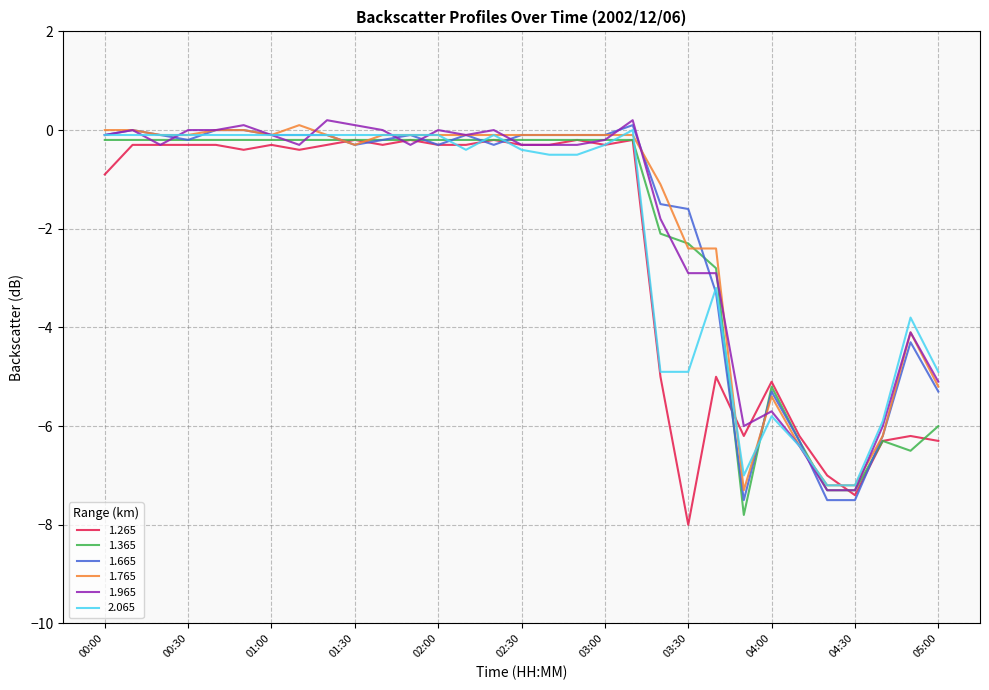

What is the minimum value shown in the chart?

-8.0